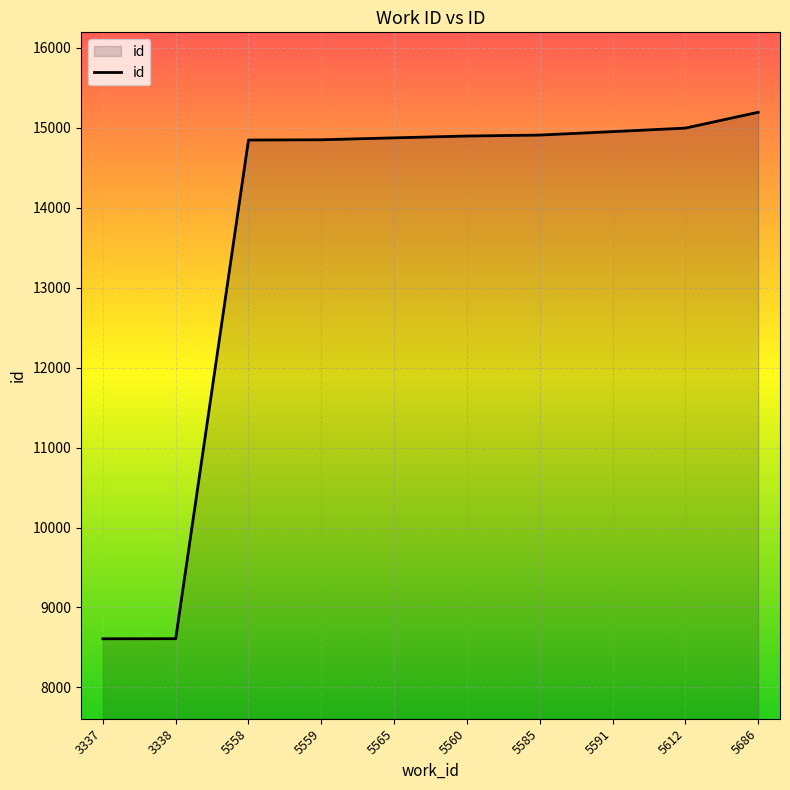

Is it true that the value at 5559 is 3960?

False